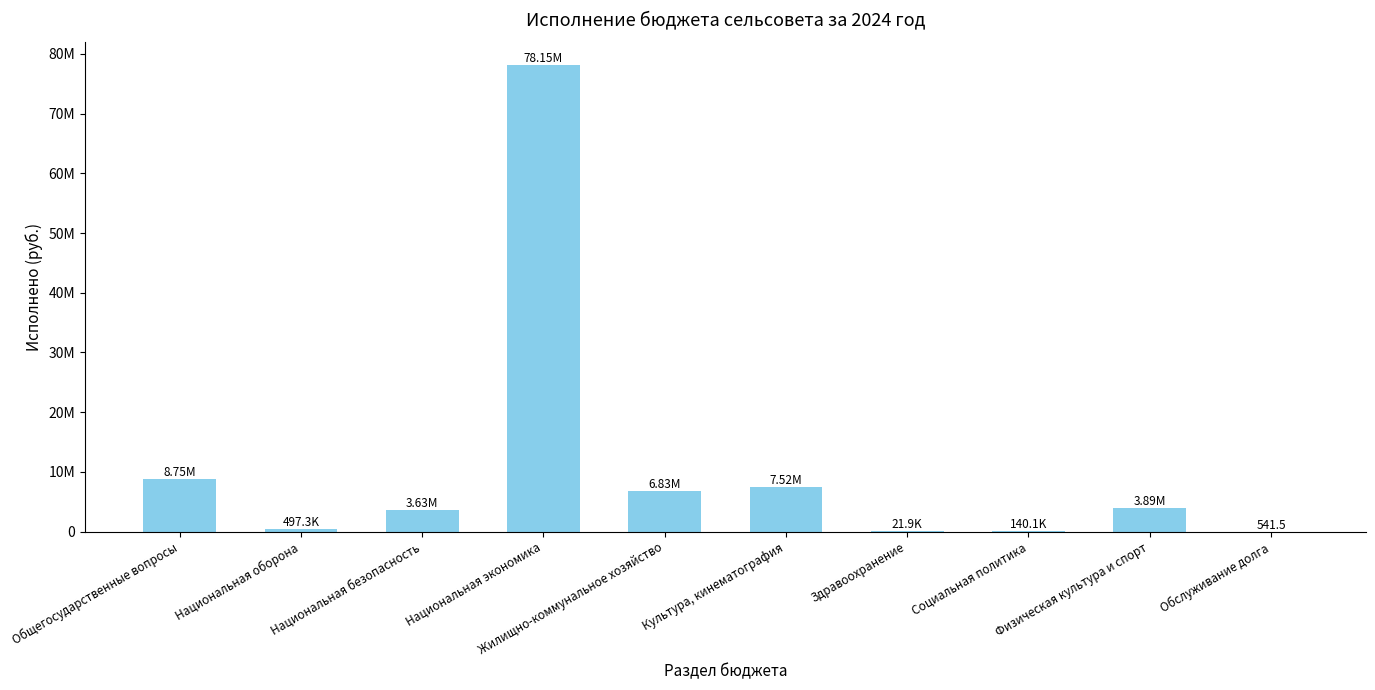

Are the bars grouped side by side (vs. stacked)?

No